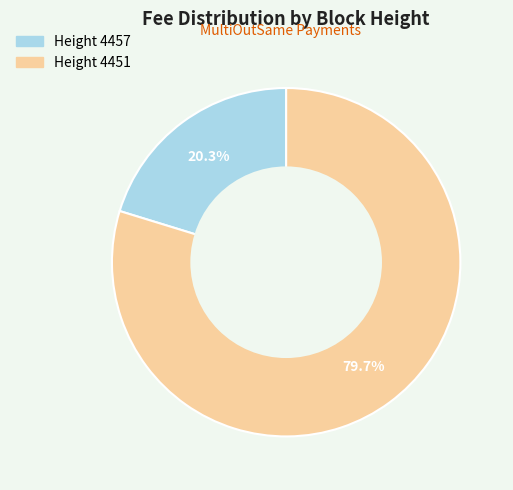

Does any single category account for the majority?

Yes